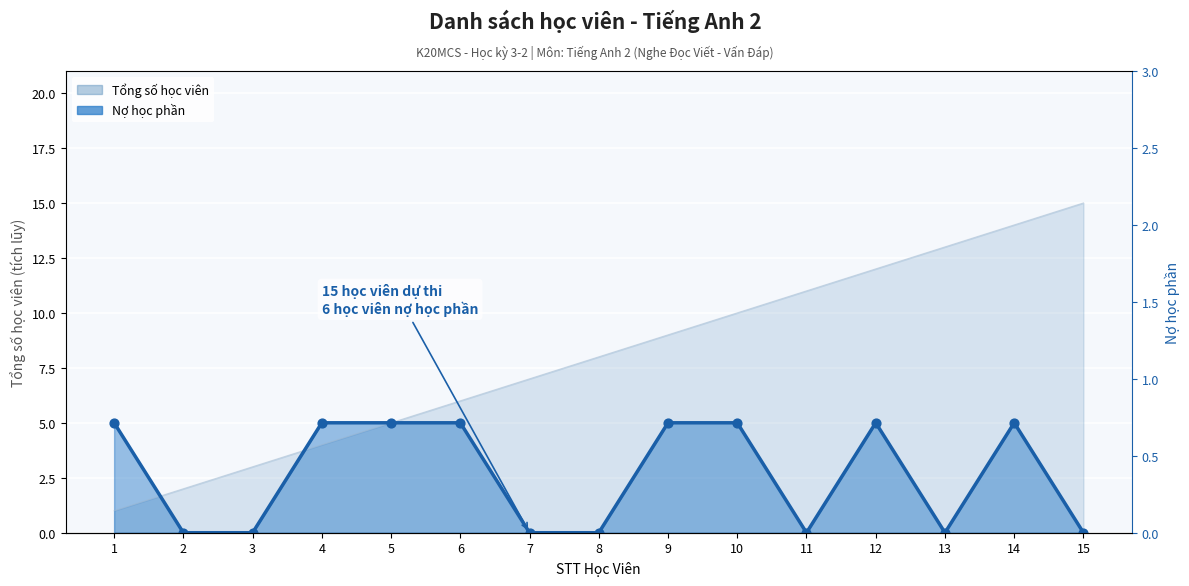

Which series has the widest spread of Y values?

Tổng số học viên